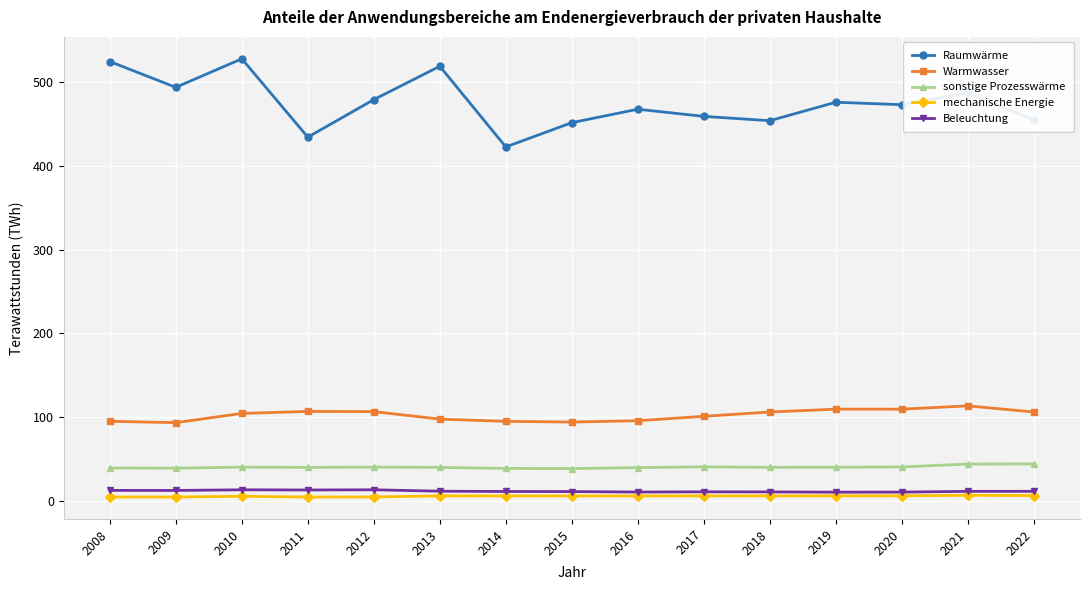

True or false: mechanische Energie and Warmwasser cross at least once.

False